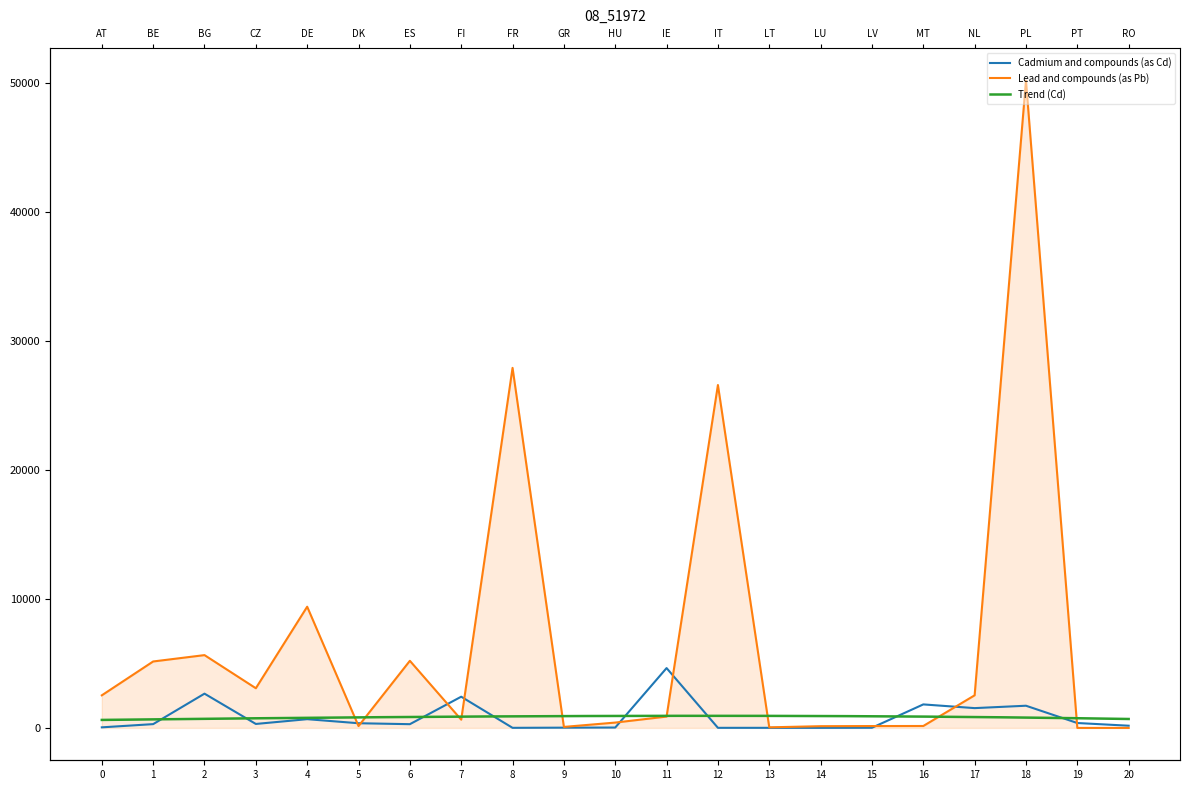

What is the average value of the Lead and compounds (as Pb) series?

6701.4